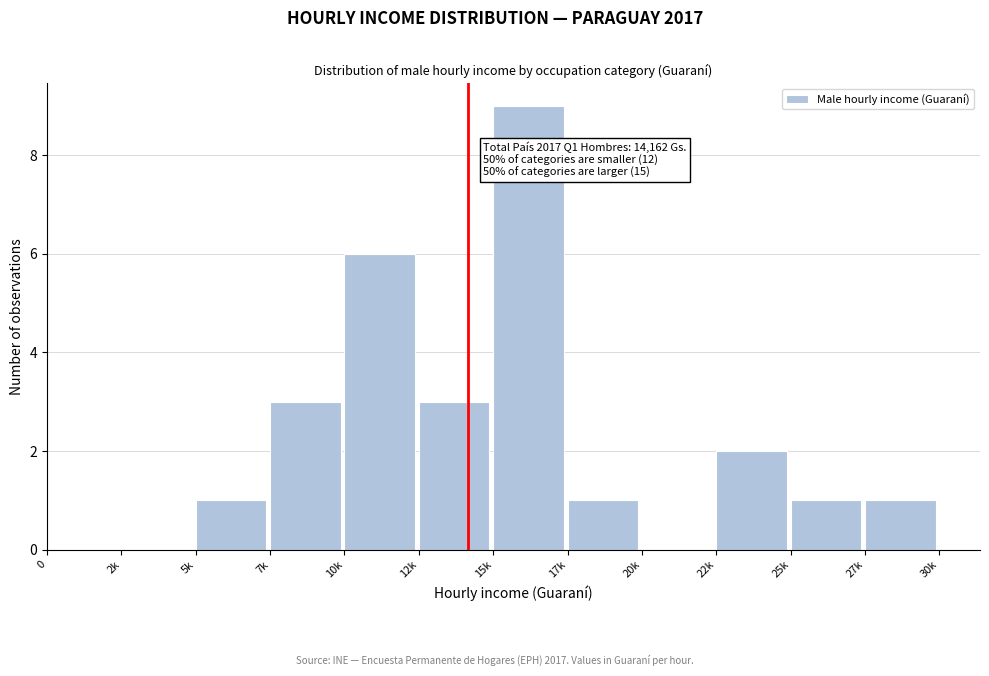

Reading left to right, transcribe all the data shown in this chart.

0=0	2k=0	5k=1	7k=3	10k=6	12k=3	15k=9	17k=1	20k=0	22k=2	25k=1	27k=1